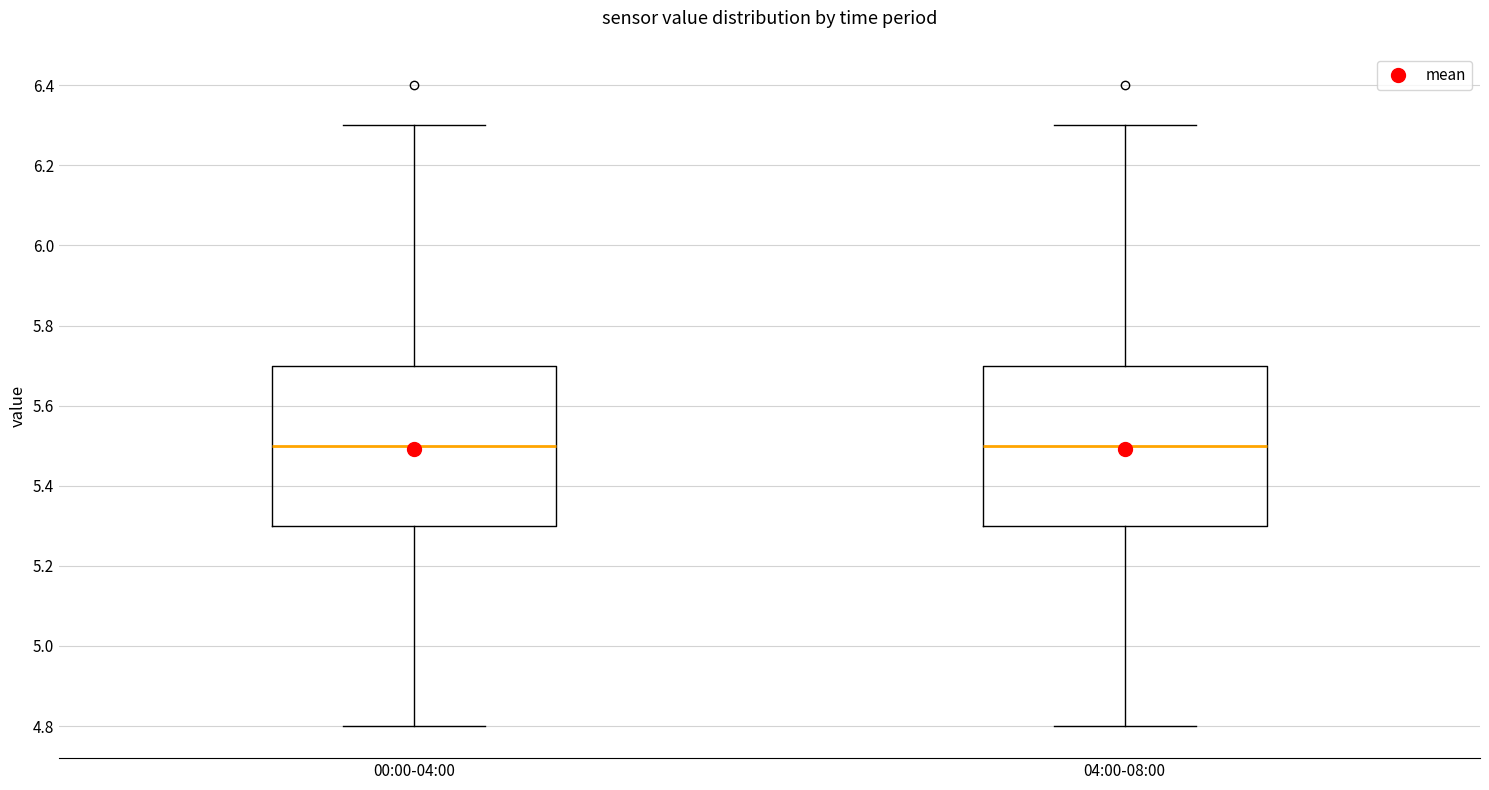

Where does the upper whisker of the box for 00:00-04:00 end on the y-axis? The values are not printed on the chart, so give them approximately, as read against the axis.

6.3